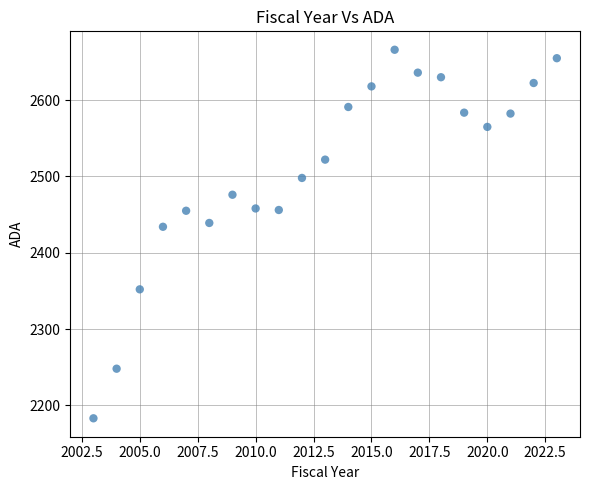

What is the range of X values (max minus min)?

20.0